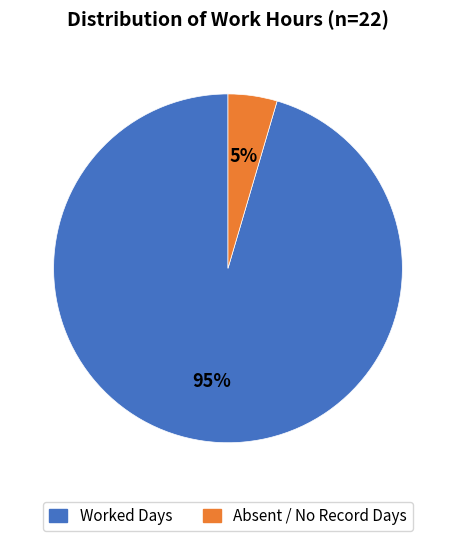

Does any single category account for the majority?

Yes